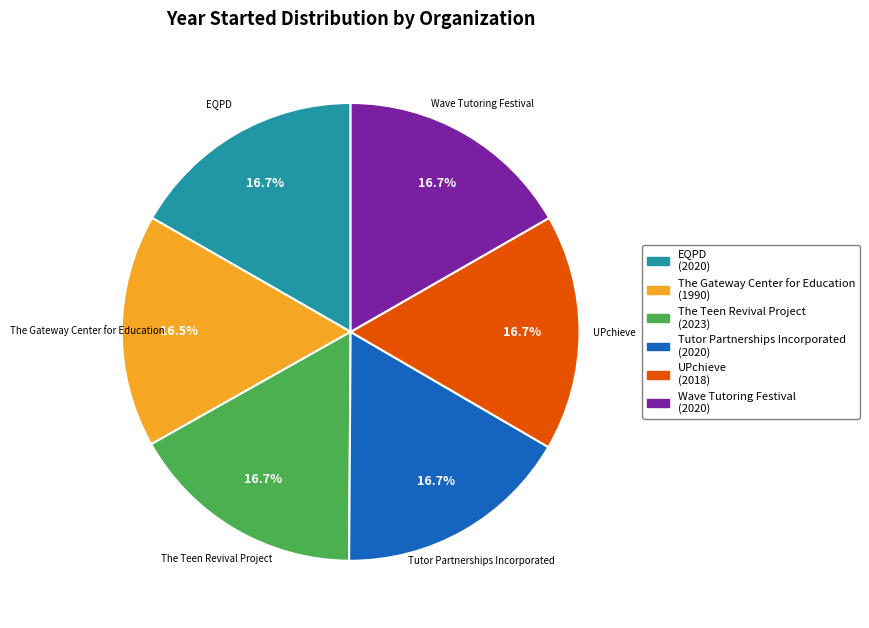

Is Wave Tutoring Festival the majority of the pie?

No